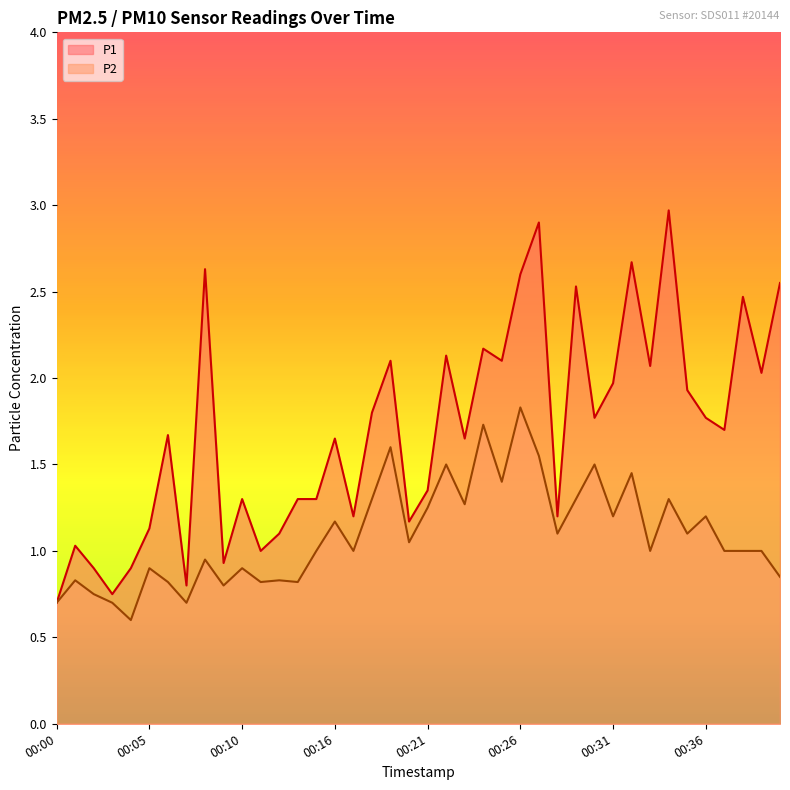

Where is the first local minimum for P1?

00:03